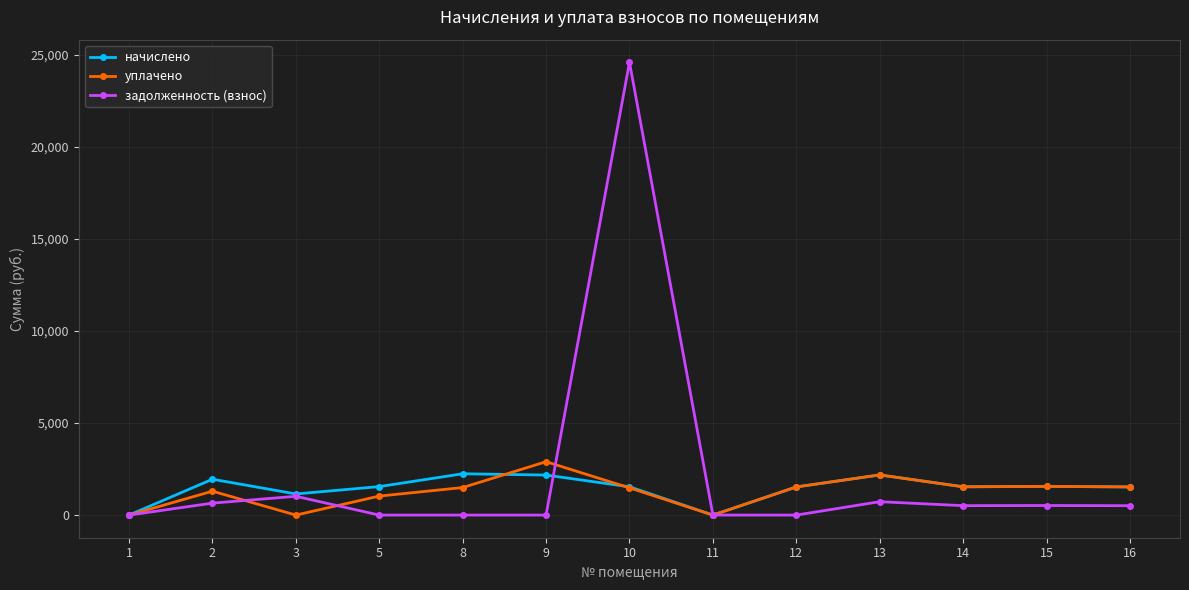

Count the number of data series in this chart.

3